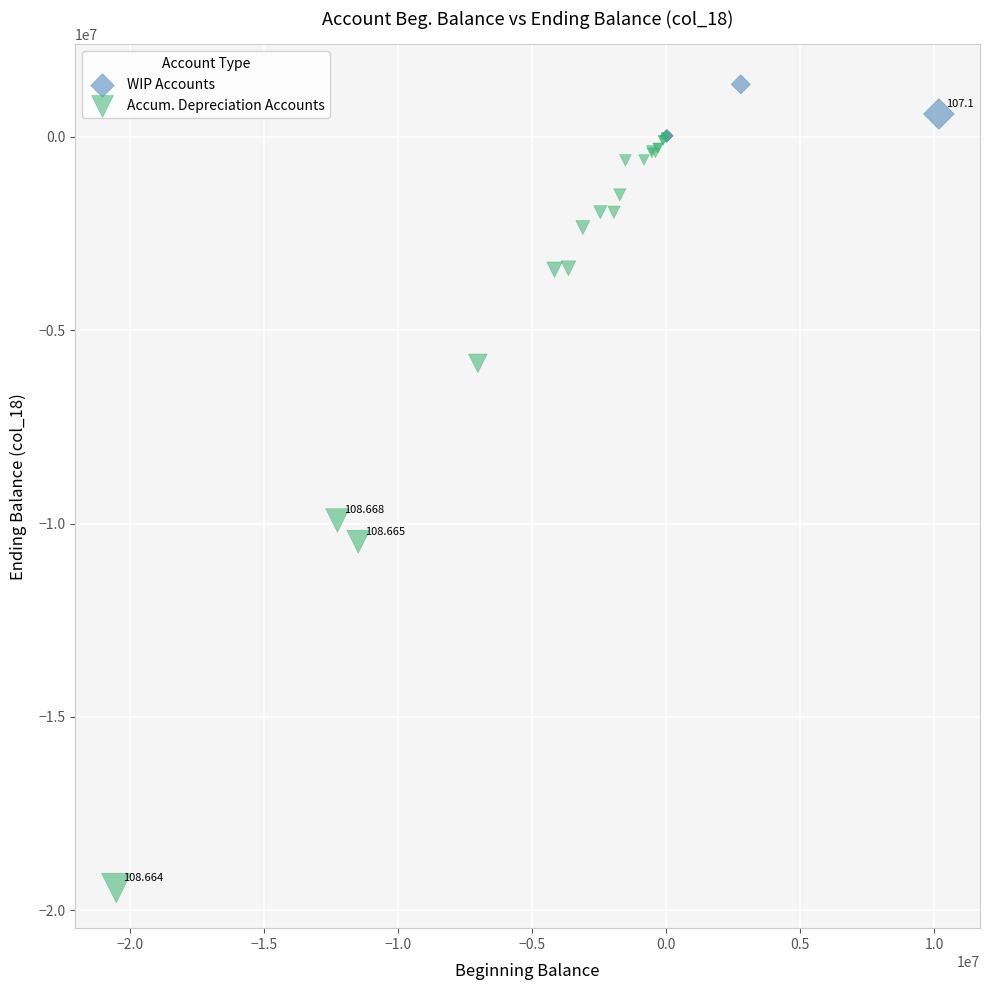

Which series reaches the minimum Y coordinate?

Accum. Depreciation Accounts